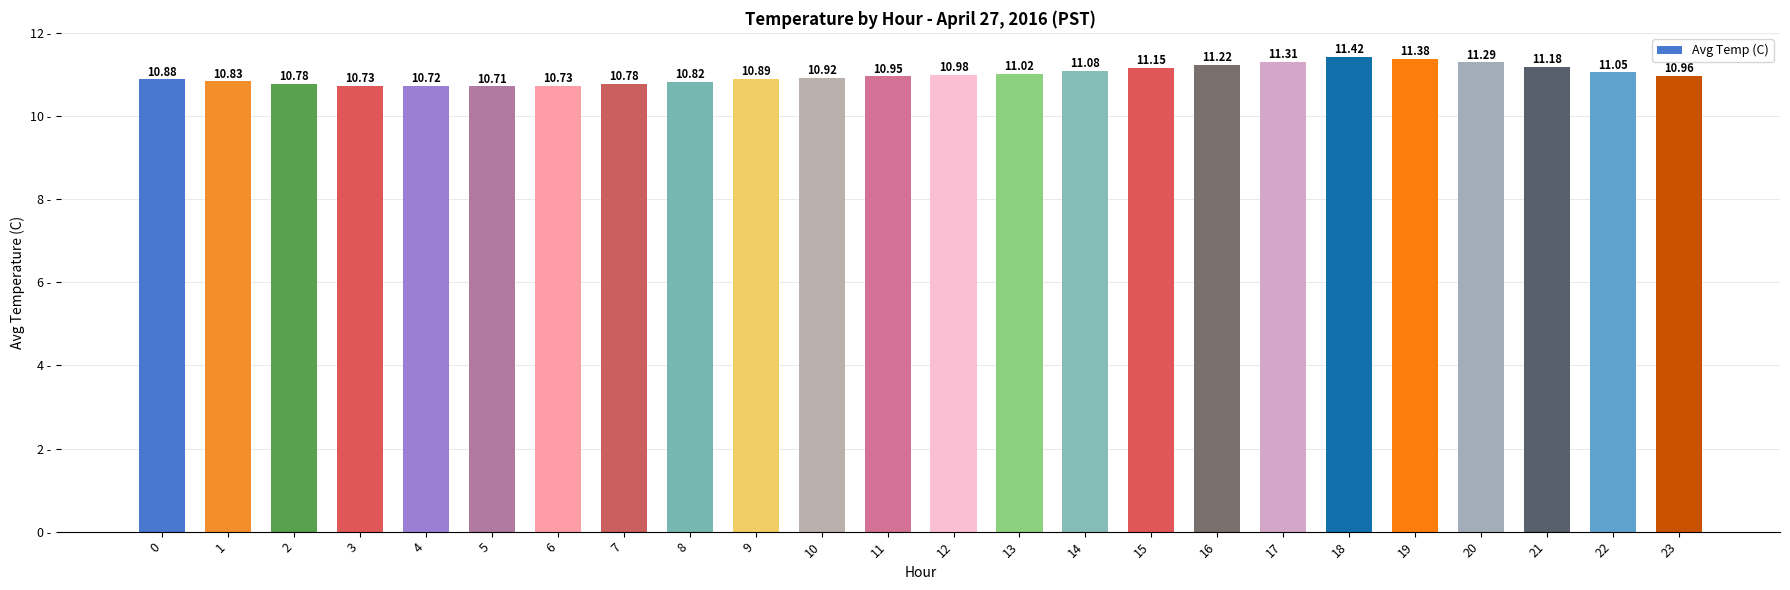

What is the sum of all values?

263.8